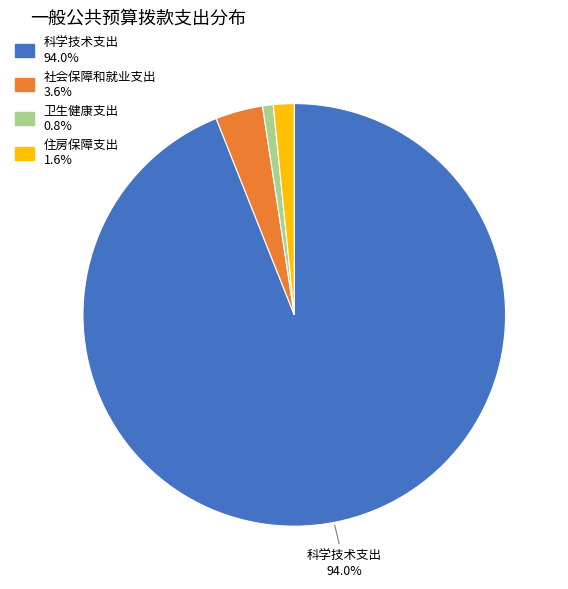

Is there any slice that represents more than half of the pie?

Yes